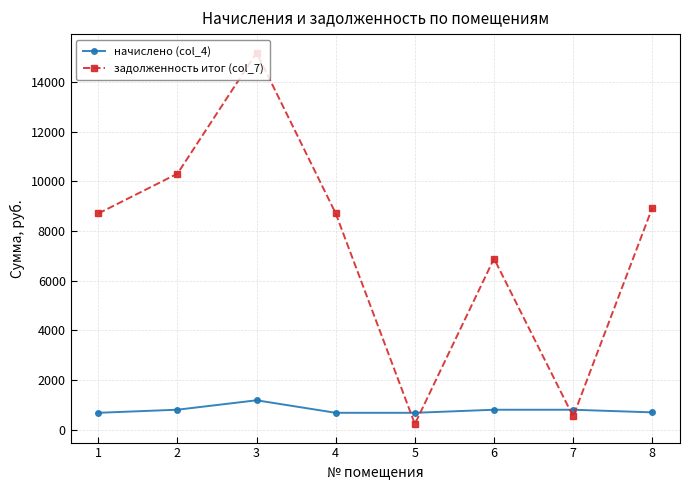

What is the difference between the начислено (col_4) values at 1 and 2?

124.7